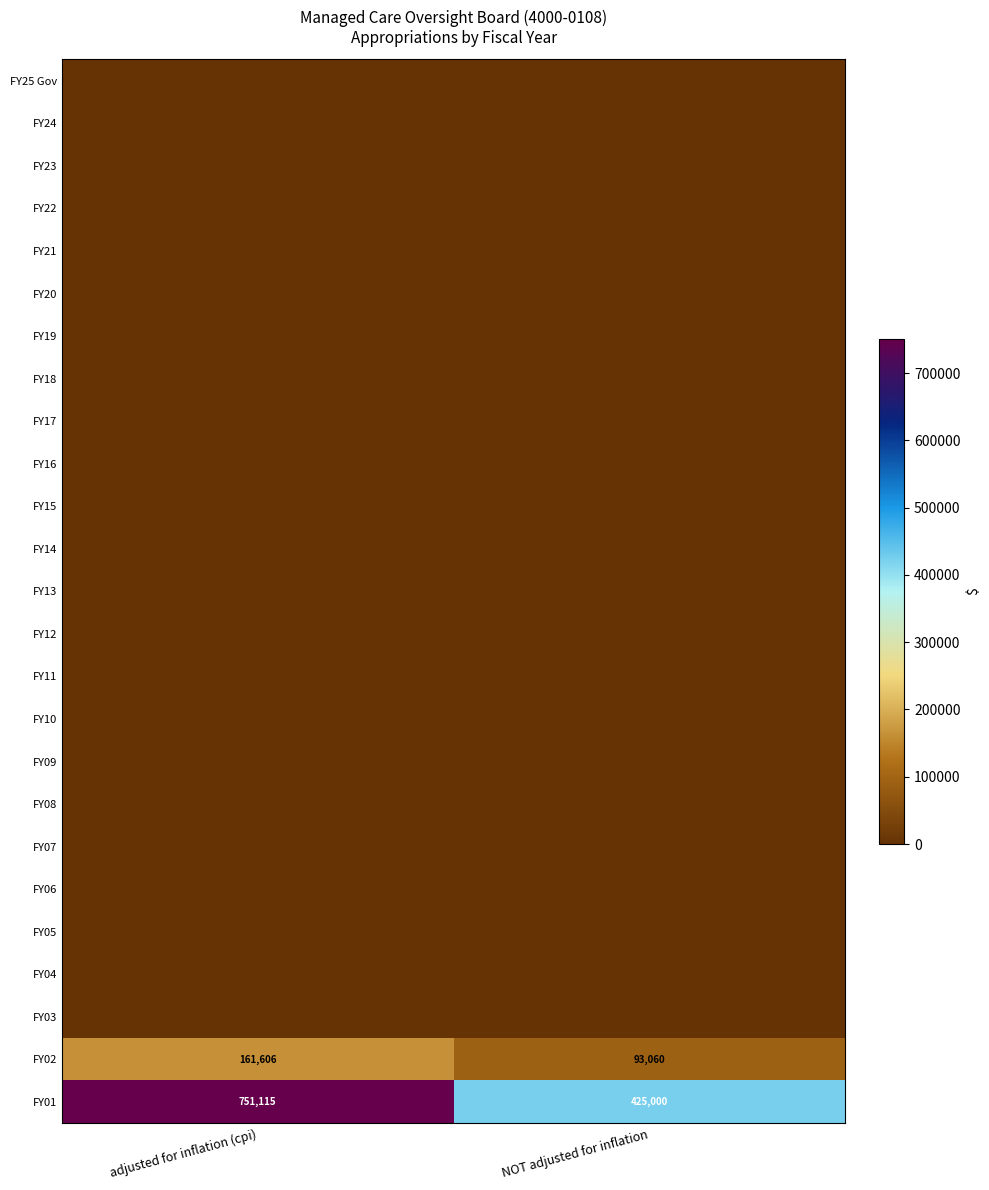

Which category has the lowest value in the FY02 series?

NOT adjusted for inflation